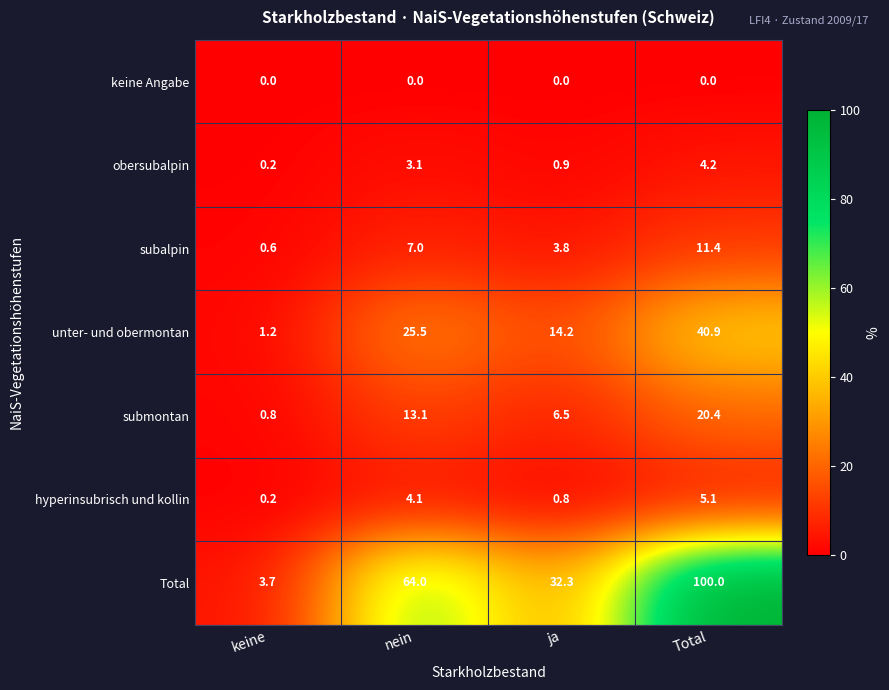

Reading left to right, extract all data points from this chart.

keine Angabe: 0.0	0.0	0.0	0.0
obersubalpin: 0.2	3.1	0.9	4.2
subalpin: 0.6	7.0	3.8	11.4
unter- und obermontan: 1.2	25.5	14.2	40.9
submontan: 0.8	13.1	6.5	20.4
hyperinsubrisch und kollin: 0.2	4.1	0.8	5.1
Total: 3.7	64.0	32.3	100.0